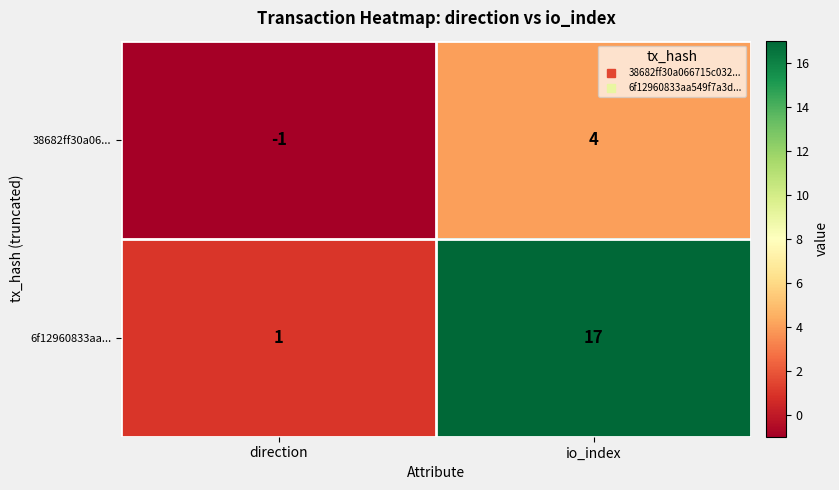

At which category does the chart reach its peak across all series?

io_index